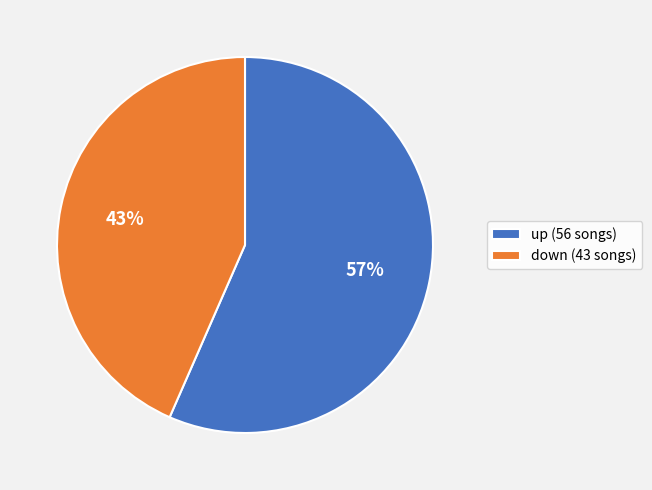

Between down and up, which is larger?

up